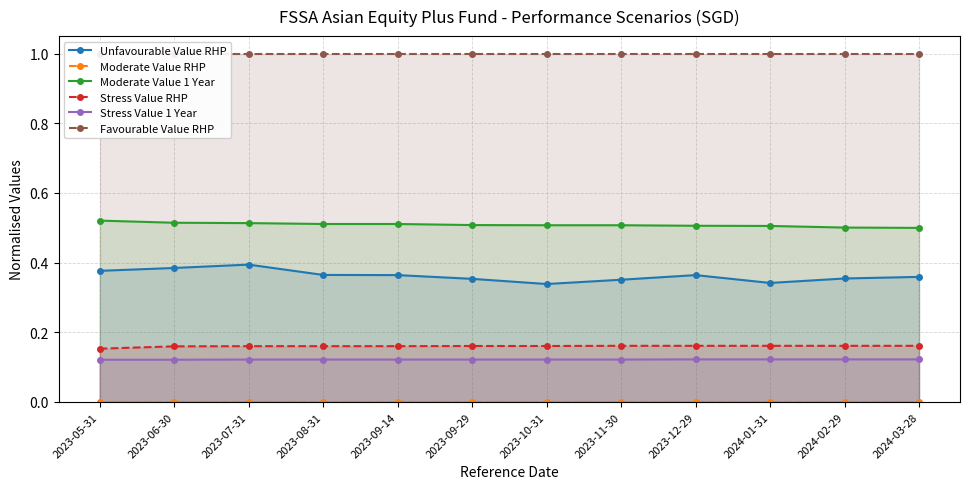

Which series has the largest total across all categories?

Favourable Value RHP